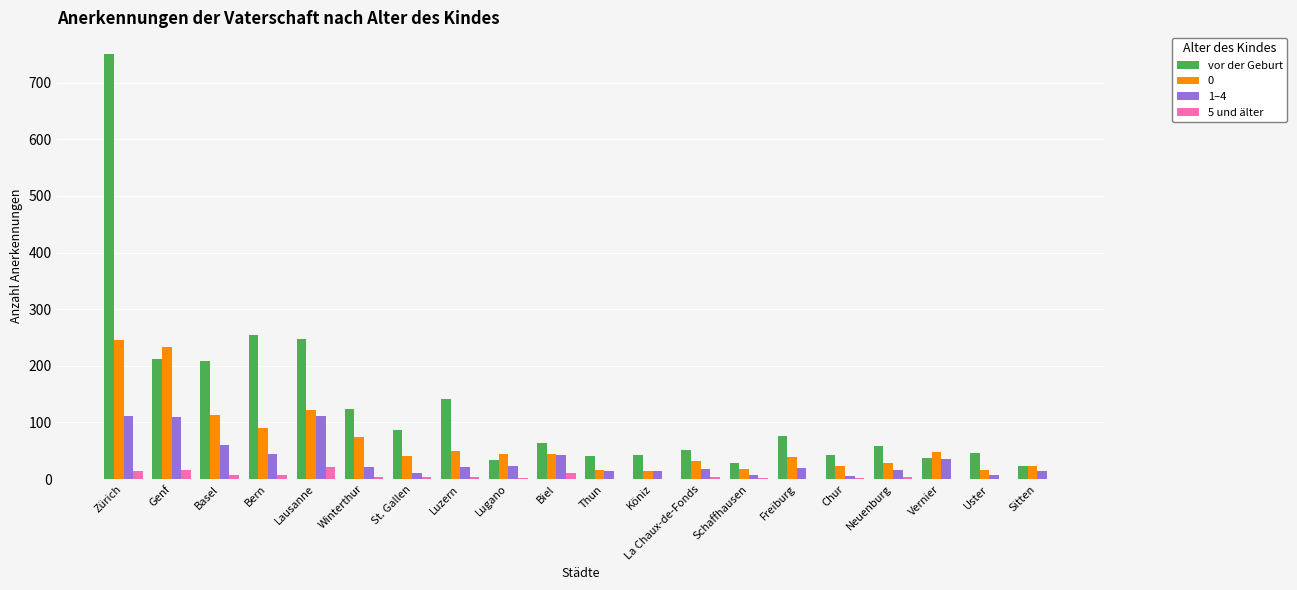

Where is 1–4 nearest to the value 58?

Basel